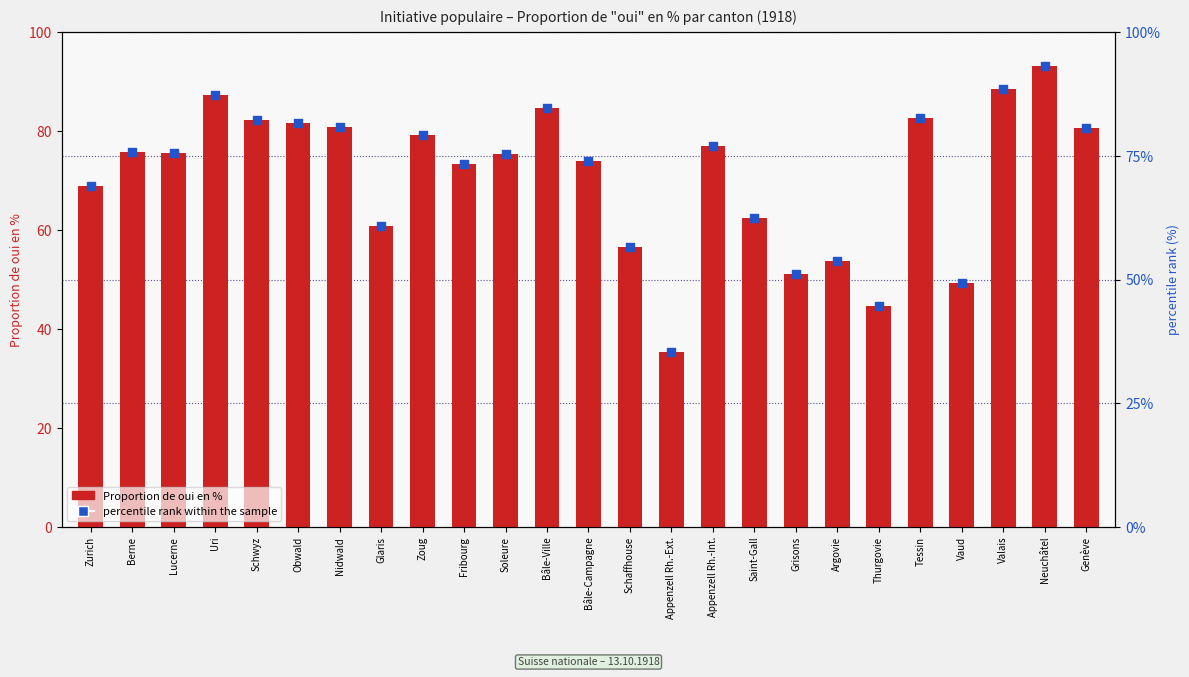

What are all the series names shown in the legend?

Proportion de oui en %, percentile rank within the sample